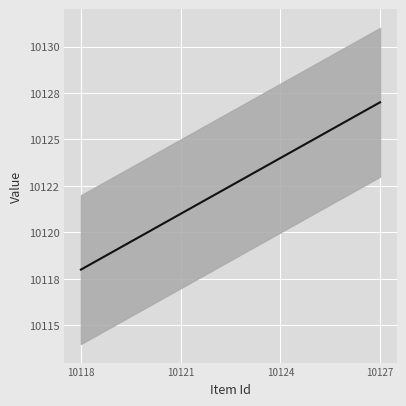

Is it true that the value at 5 is 6334?

False